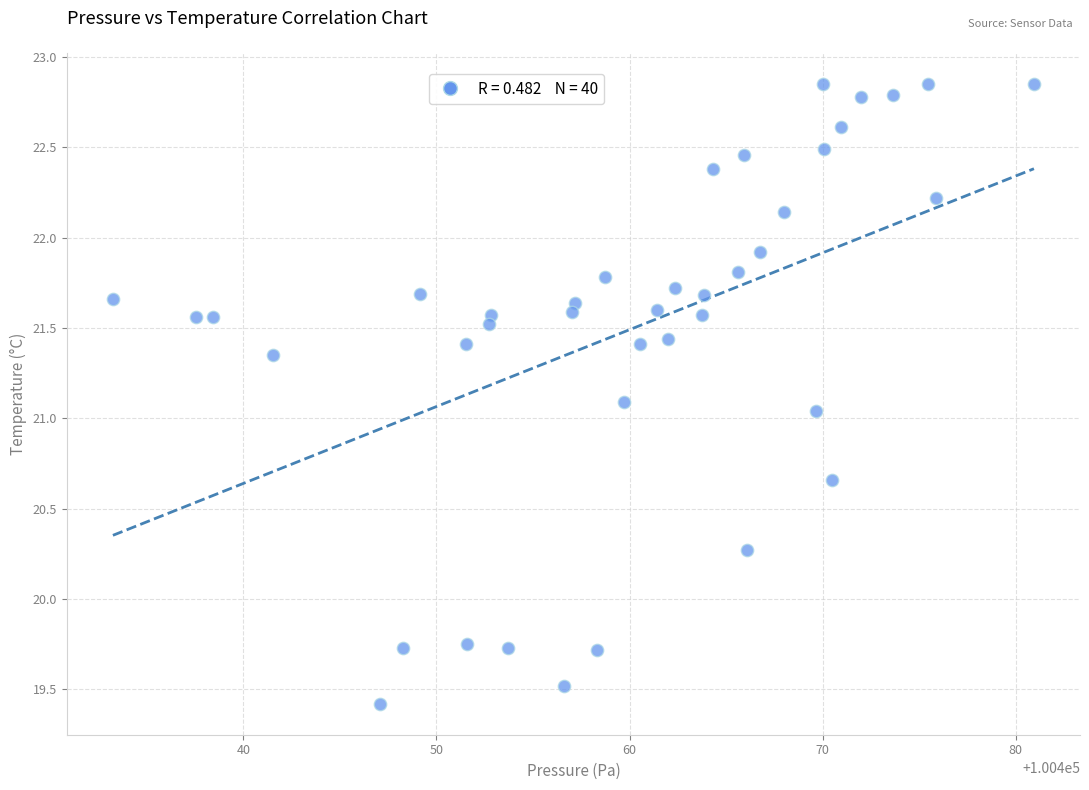

What is the range of Y values (max minus min)?

3.4